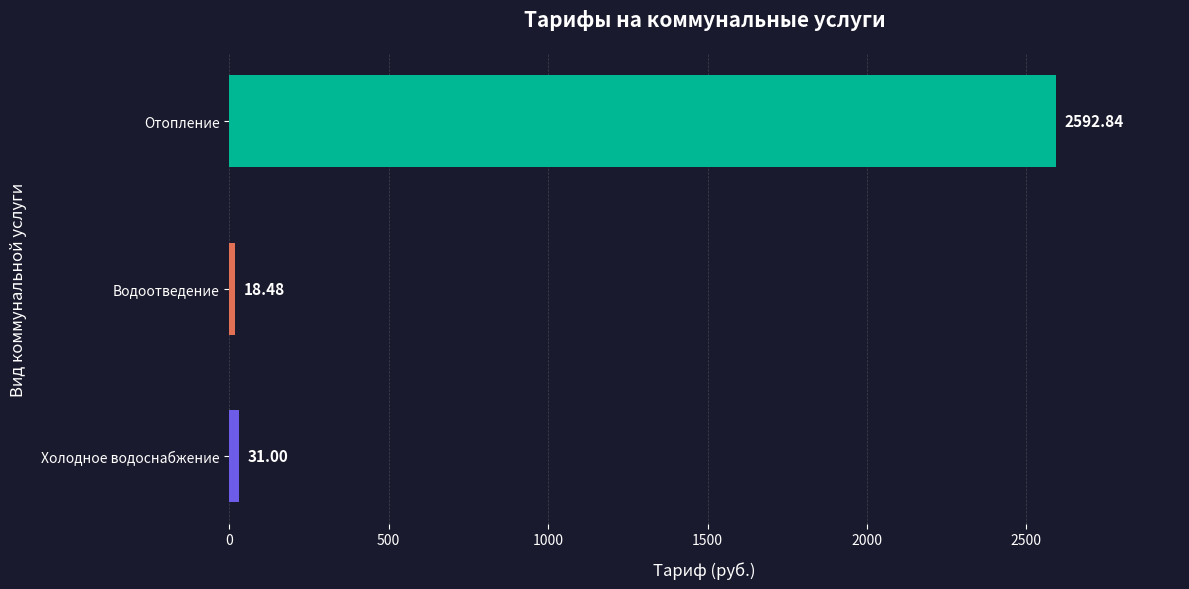

List the labels in order of value, largest first.

Отопление, Холодное водоснабжение, Водоотведение